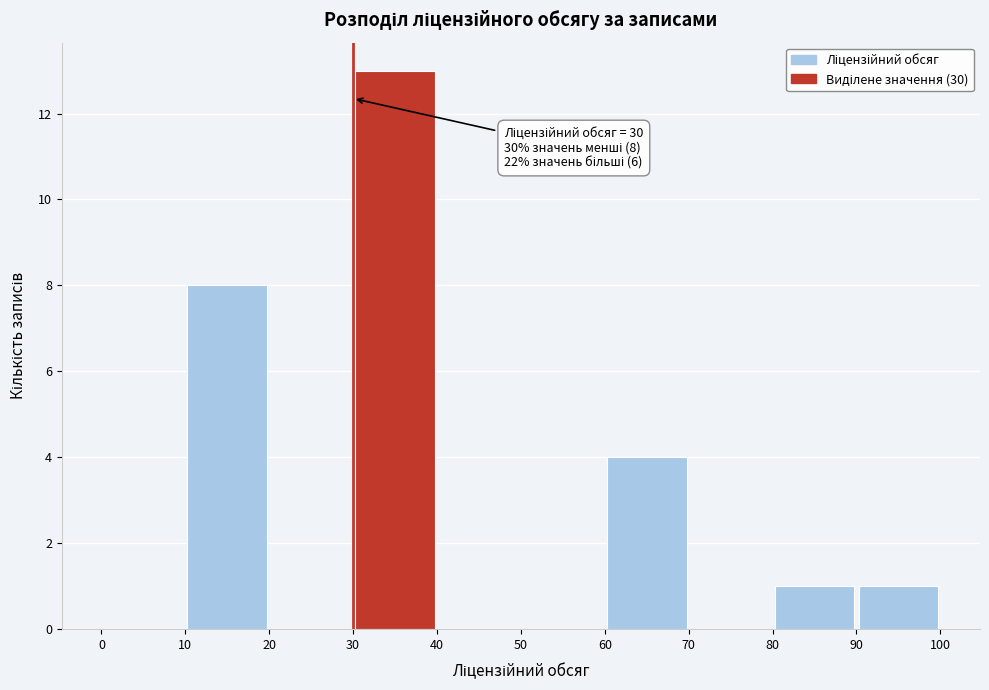

Which range on the x-axis has the tallest bar?

30 to 40